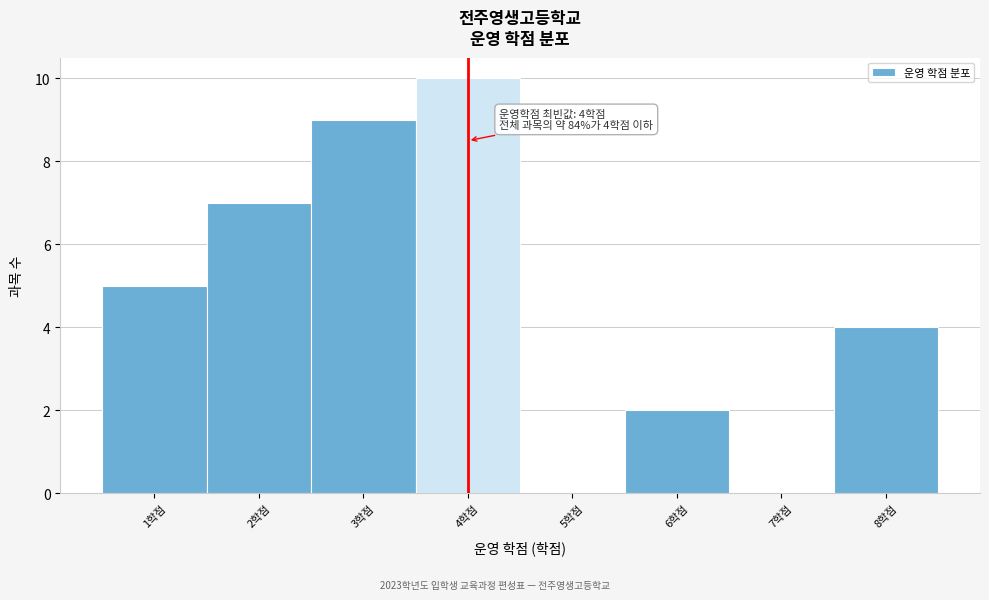

Over which range of the x-axis is the bar tallest?

3.5 to 4.5